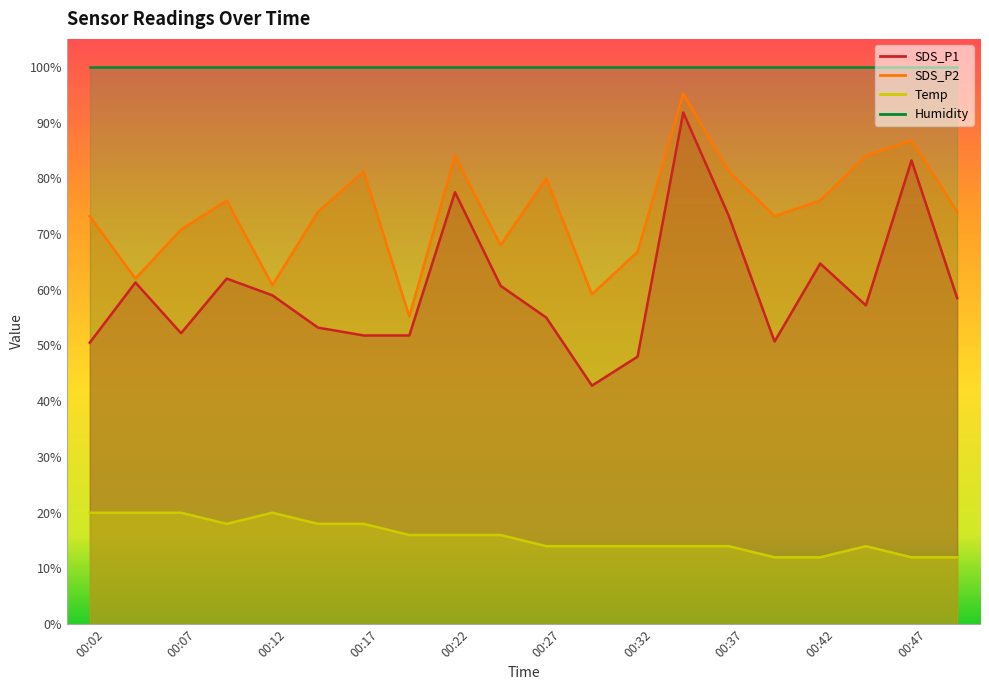

True or false: SDS_P1 and Temp cross at least once.

False